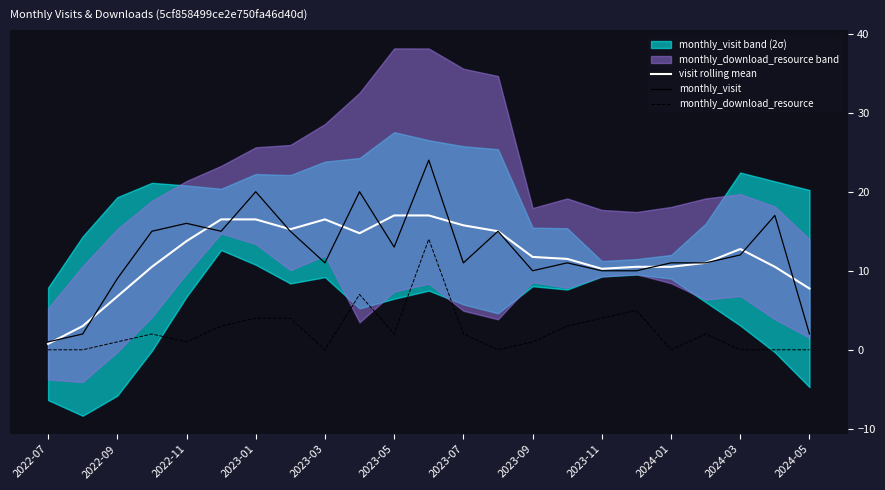

What is the maximum value for visit rolling mean?

17.0